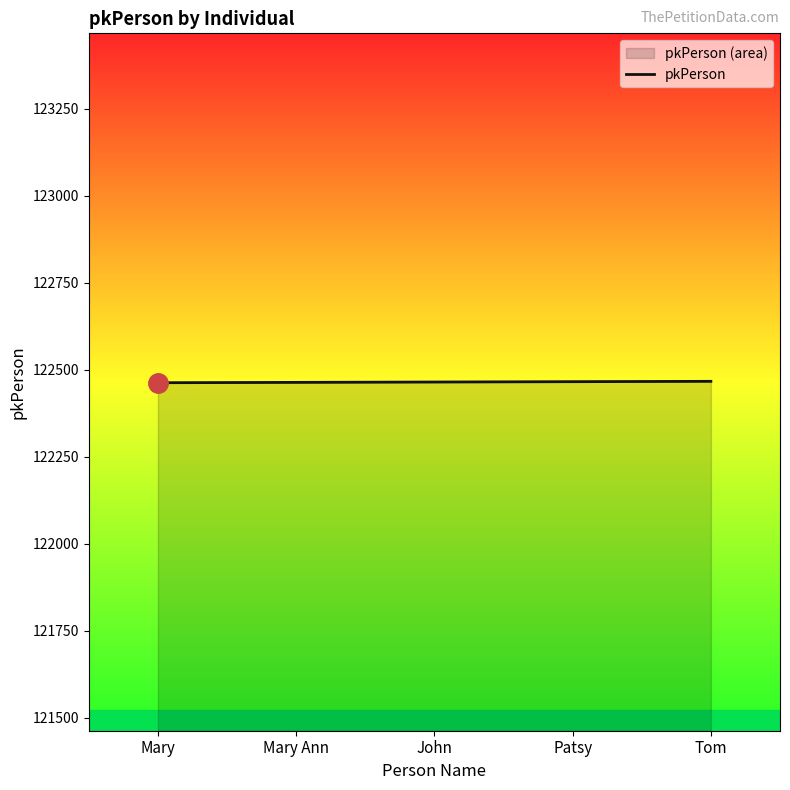

List the labels in order of value, largest first.

Tom, Patsy, John, Mary Ann, Mary